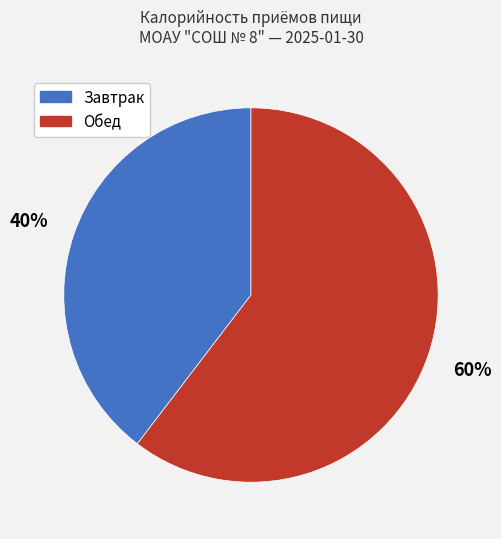

To the nearest percent, what portion does Обед represent?

60%